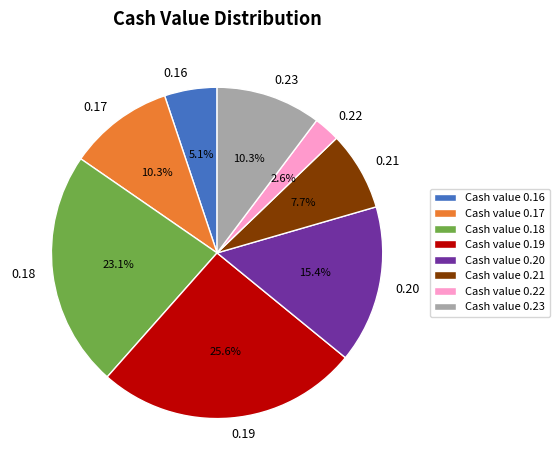

How many segments does this pie chart have?

8